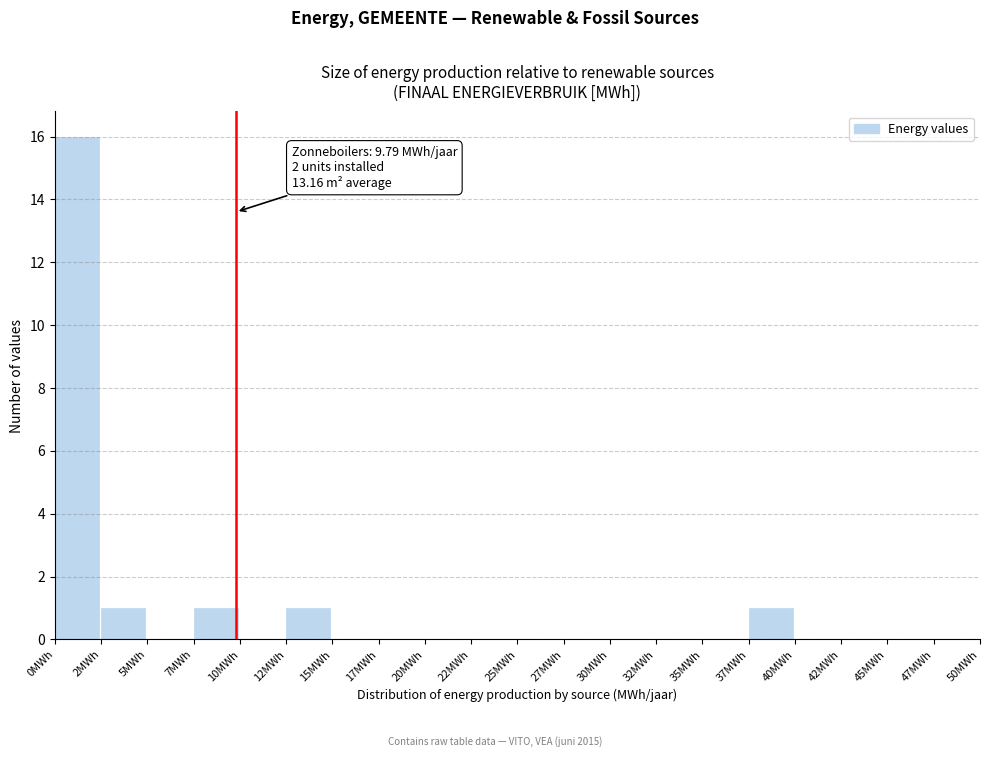

Which range on the x-axis has the tallest bar?

0.0 to 2.5